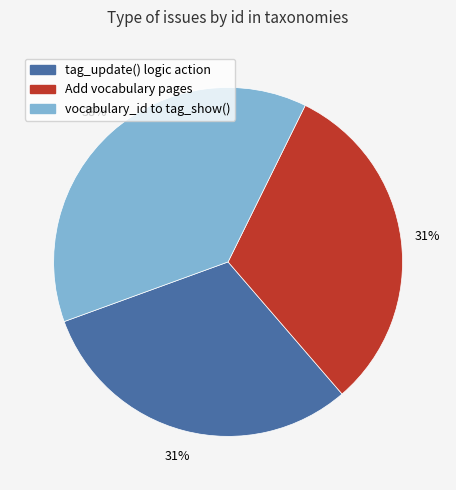

Does any single category account for the majority?

No